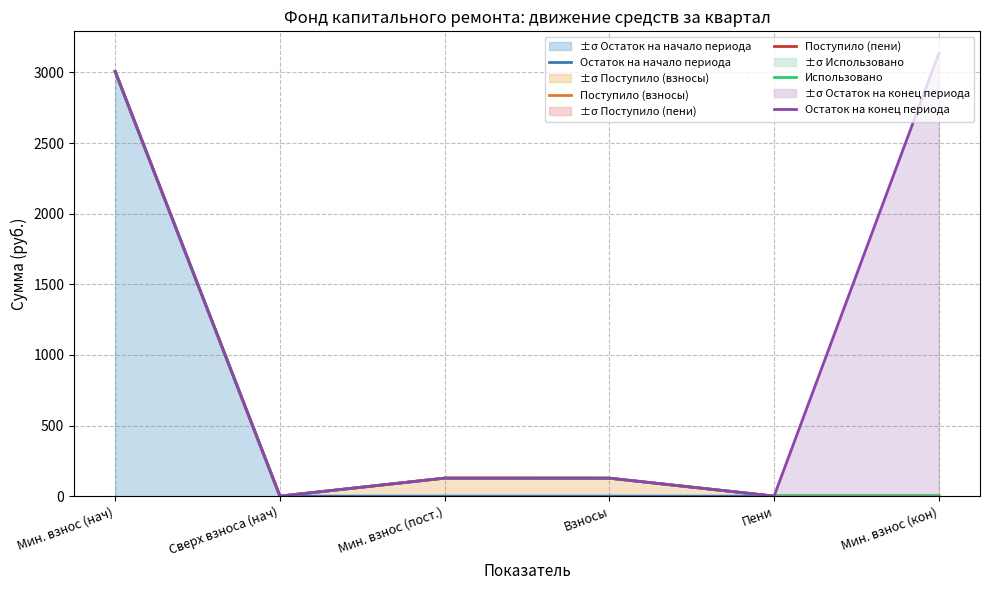

Where is Остаток на конец периода nearest to the value 1567?

Мин. взнос (пост.)